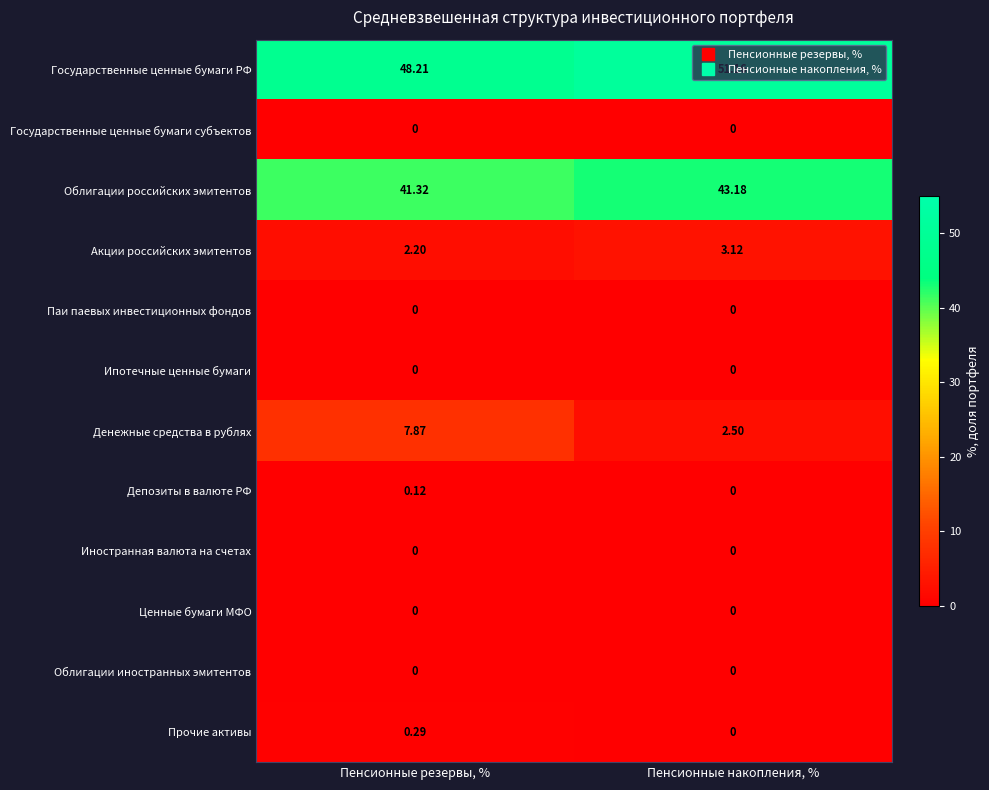

What is the difference between the highest and lowest values at Пенсионные накопления, %?

51.2